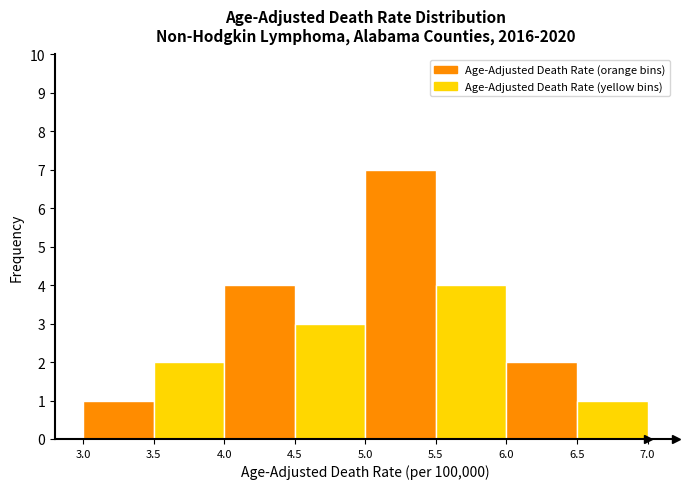

How tall is the bar that spans 6.5 to 7.0 on the x-axis? The values are not printed on the chart, so give them approximately, as read against the axis.

1